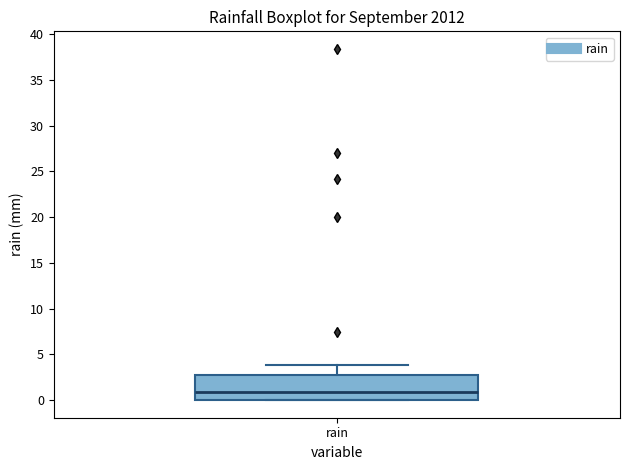

Transcribe this box plot: give where the median line is, the range the box spans, and where the two whiskers end, as read against the y-axis. The values are not printed on the chart, so give them approximately, as read against the axis.

median 1, box 0 to 3, whiskers 0 to 4